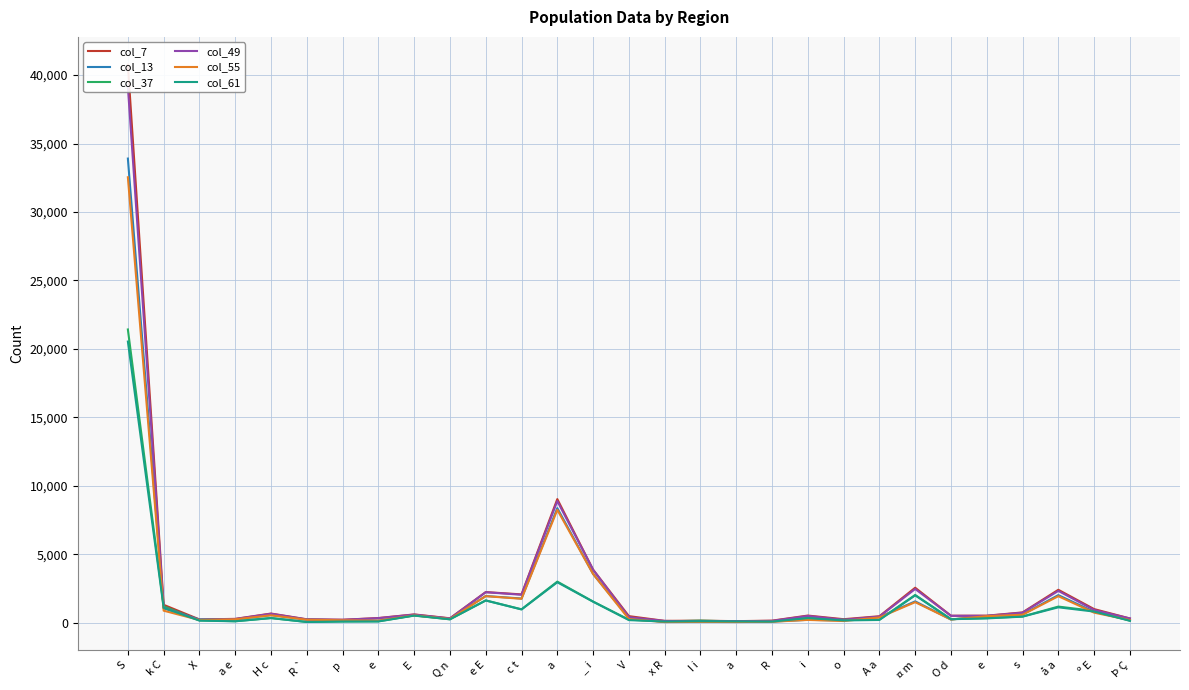

Which series has the largest total across all categories?

col_7